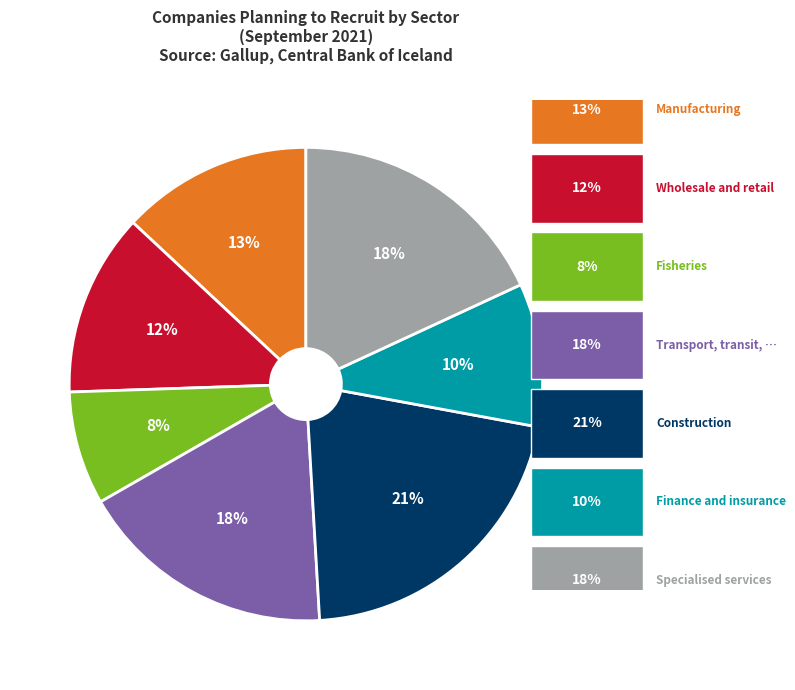

Is there any slice that represents more than half of the pie?

No